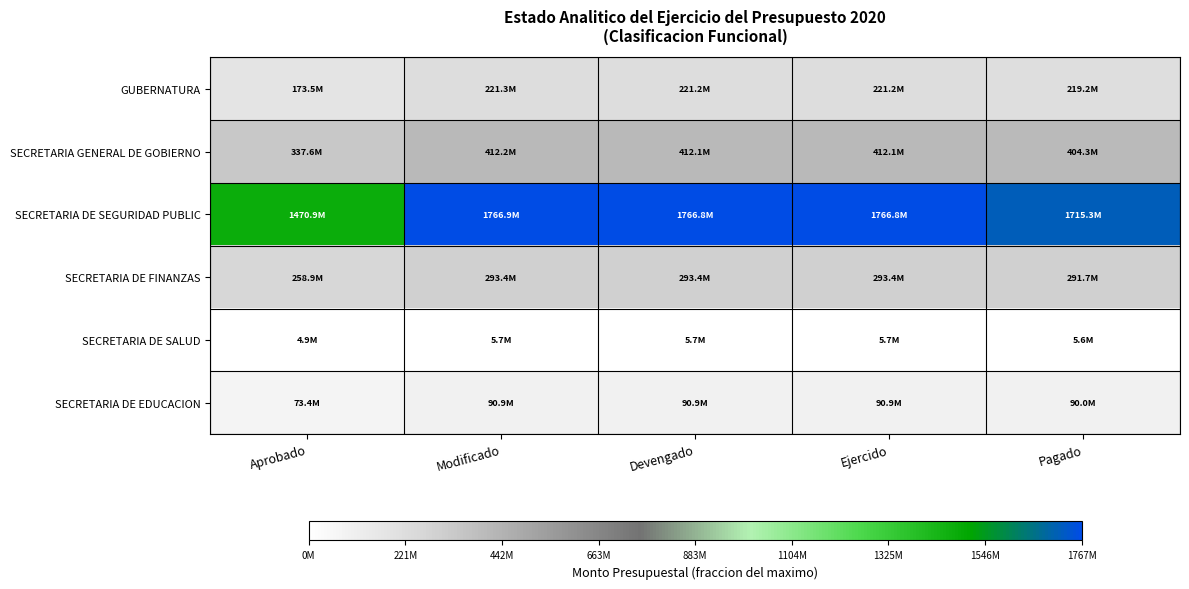

Reading right to left, transcribe all the data shown in this chart.

GUBERNATURA: Pagado=0.1	Ejercido=0.1	Devengado=0.1	Modificado=0.1	Aprobado=0.1
SECRETARIA GENERAL DE GOBIERNO: Pagado=0.2	Ejercido=0.2	Devengado=0.2	Modificado=0.2	Aprobado=0.2
SECRETARIA DE SEGURIDAD PUBLIC: Pagado=1.0	Ejercido=1.0	Devengado=1.0	Modificado=1.0	Aprobado=0.8
SECRETARIA DE FINANZAS: Pagado=0.2	Ejercido=0.2	Devengado=0.2	Modificado=0.2	Aprobado=0.1
SECRETARIA DE SALUD: Pagado=0.0	Ejercido=0.0	Devengado=0.0	Modificado=0.0	Aprobado=0.0
SECRETARIA DE EDUCACION: Pagado=0.1	Ejercido=0.1	Devengado=0.1	Modificado=0.1	Aprobado=0.0